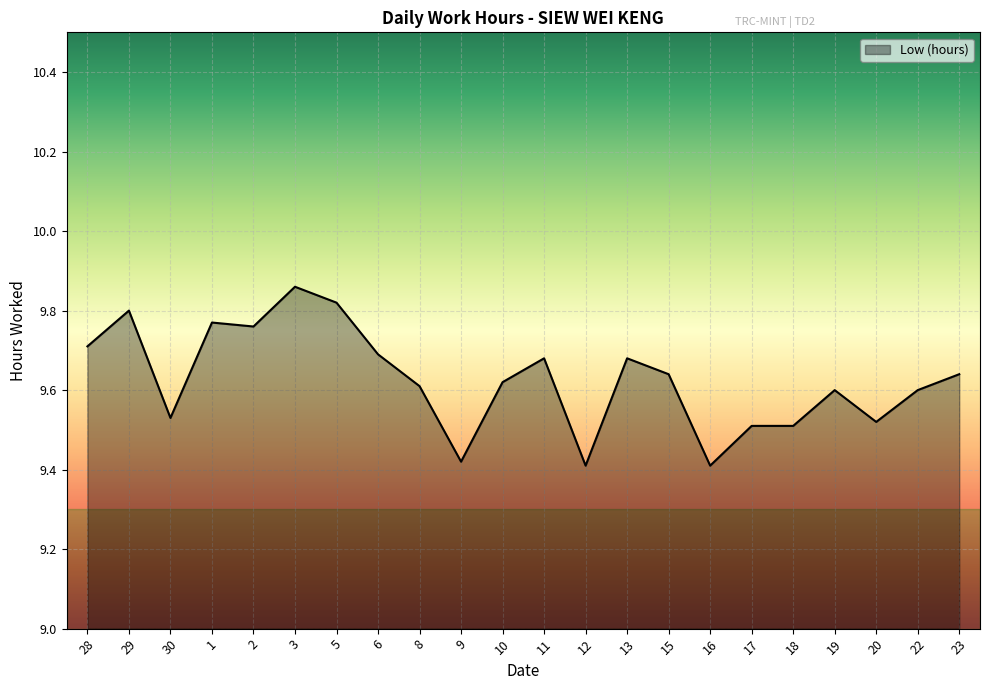

What is the sum of the values at 16 and 8?

19.0